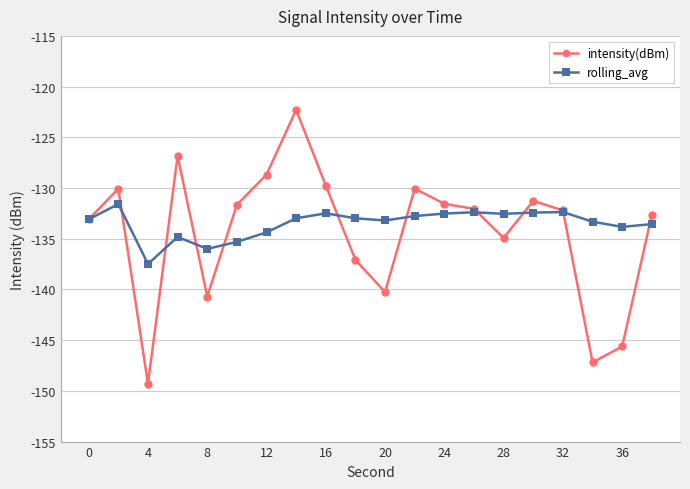

What is the value of the intensity(dBm) point at the 7th from the left?

-128.7